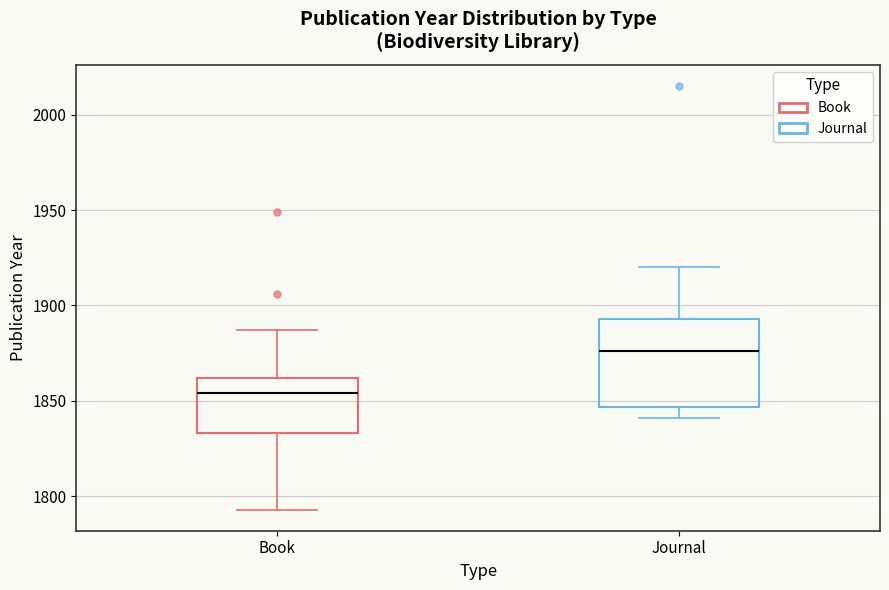

Which box is the tallest, from its lower edge to its upper edge?

Journal